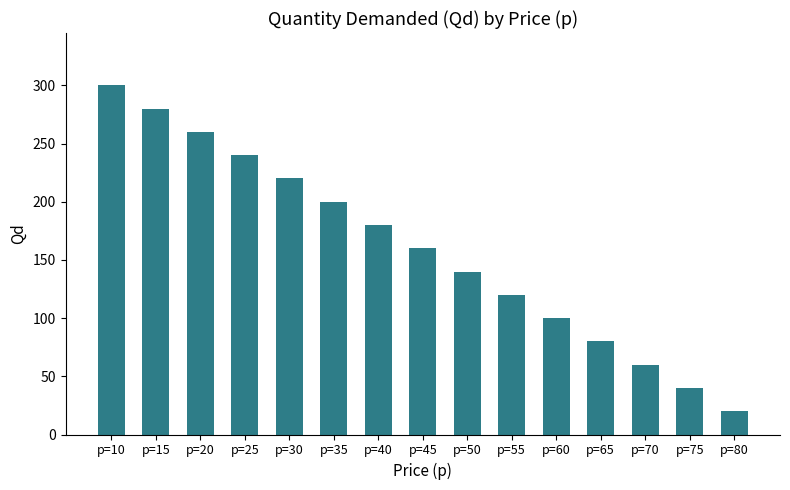

Rank the categories by value from highest to lowest.

p=10, p=15, p=20, p=25, p=30, p=35, p=40, p=45, p=50, p=55, p=60, p=65, p=70, p=75, p=80